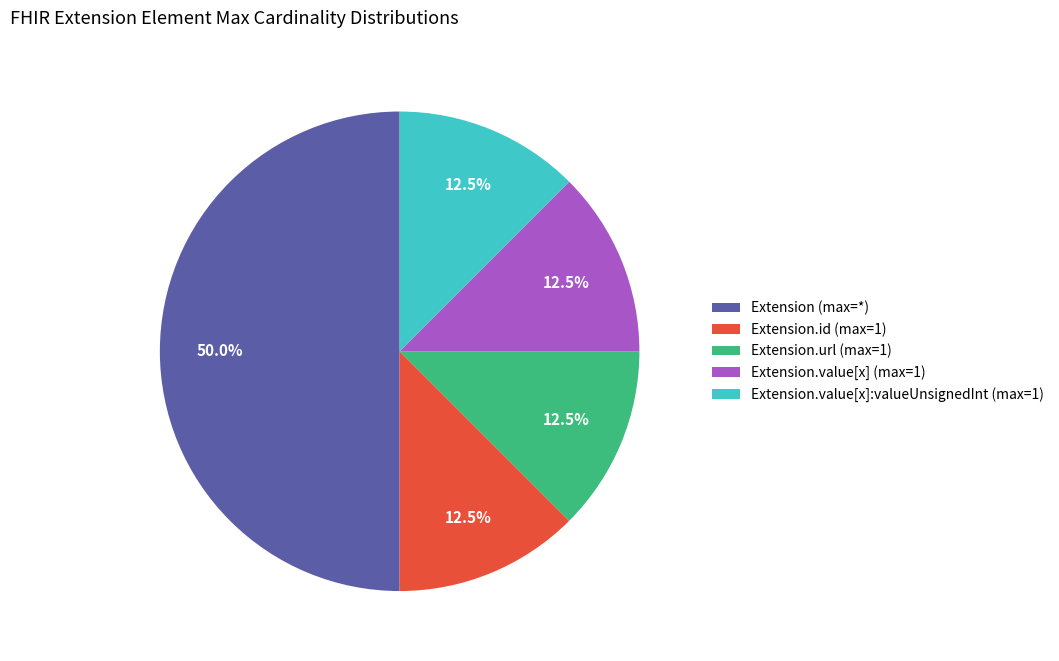

Does Extension.value[x] (max=1) account for over 50% of the chart?

No